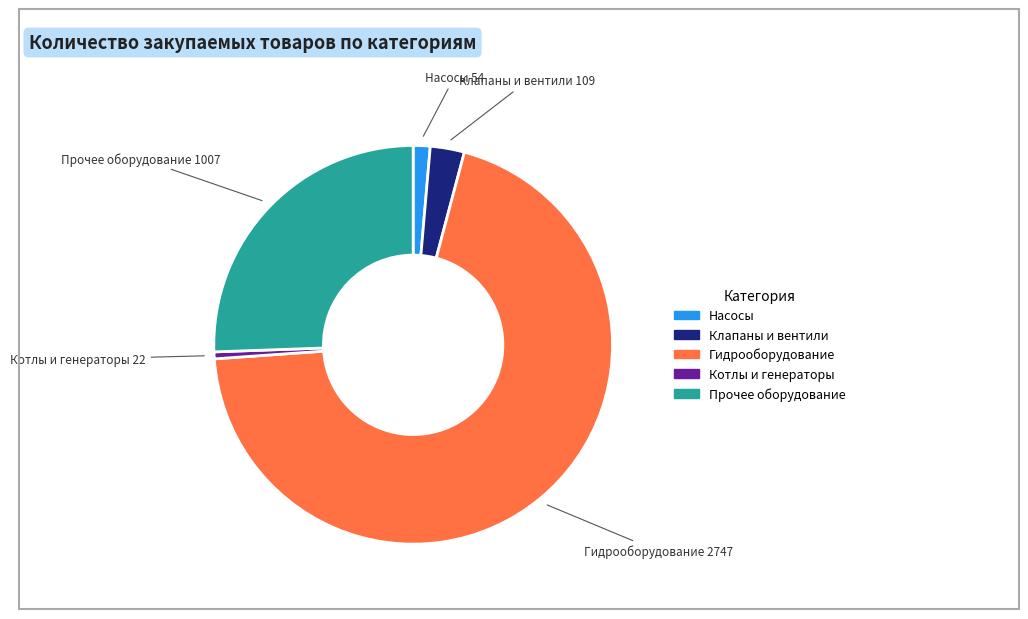

How many segments does this pie chart have?

5